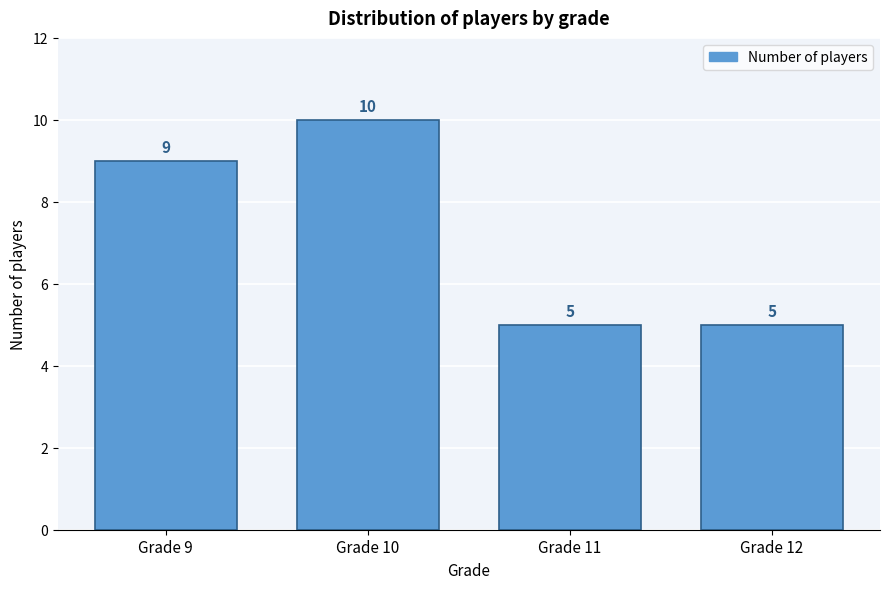

Reading left to right, extract all data points from this chart.

9	10	5	5